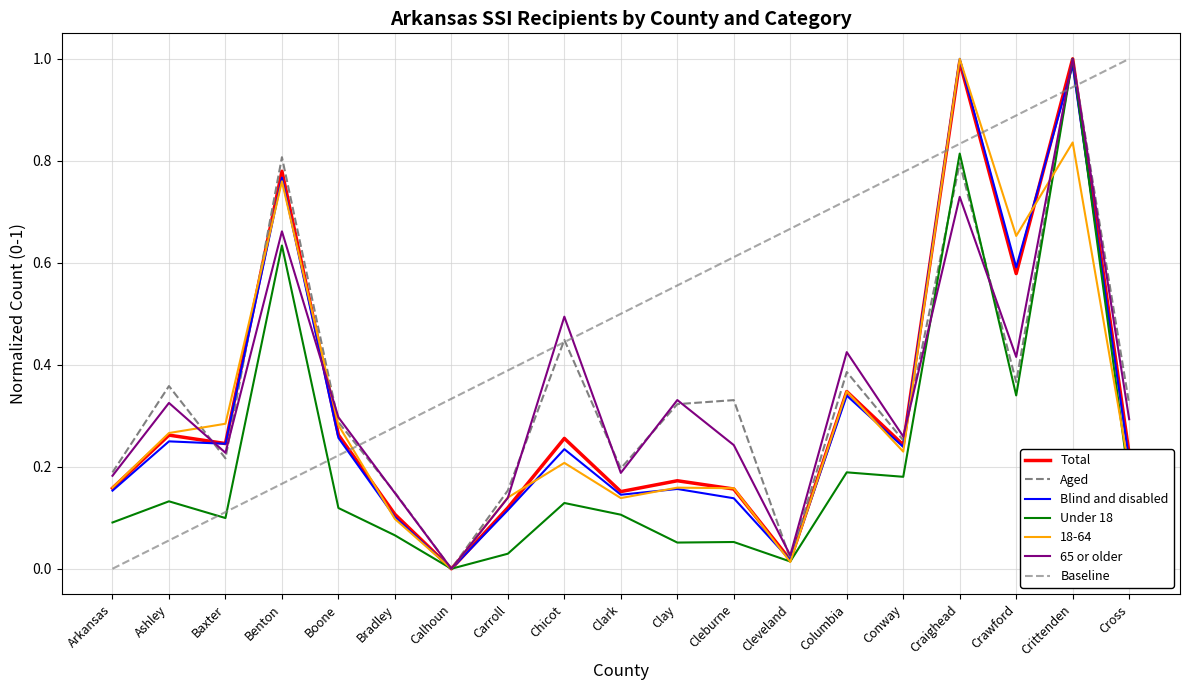

Reading left to right, list all the values displayed in this chart.

Total: Arkansas=0.2	Ashley=0.3	Baxter=0.2	Benton=0.8	Boone=0.3	Bradley=0.1	Calhoun=0.0	Carroll=0.1	Chicot=0.3	Clark=0.2	Clay=0.2	Cleburne=0.2	Cleveland=0.0	Columbia=0.3	Conway=0.2	Craighead=1.0	Crawford=0.6	Crittenden=1.0	Cross=0.2
Aged: Arkansas=0.2	Ashley=0.4	Baxter=0.2	Benton=0.8	Boone=0.3	Bradley=0.1	Calhoun=0.0	Carroll=0.2	Chicot=0.4	Clark=0.2	Clay=0.3	Cleburne=0.3	Cleveland=0.0	Columbia=0.4	Conway=0.3	Craighead=0.8	Crawford=0.4	Crittenden=1.0	Cross=0.3
Blind and disabled: Arkansas=0.2	Ashley=0.2	Baxter=0.2	Benton=0.8	Boone=0.3	Bradley=0.1	Calhoun=0.0	Carroll=0.1	Chicot=0.2	Clark=0.1	Clay=0.2	Cleburne=0.1	Cleveland=0.0	Columbia=0.3	Conway=0.2	Craighead=1.0	Crawford=0.6	Crittenden=1.0	Cross=0.2
Under 18: Arkansas=0.1	Ashley=0.1	Baxter=0.1	Benton=0.6	Boone=0.1	Bradley=0.1	Calhoun=0.0	Carroll=0.0	Chicot=0.1	Clark=0.1	Clay=0.1	Cleburne=0.1	Cleveland=0.0	Columbia=0.2	Conway=0.2	Craighead=0.8	Crawford=0.3	Crittenden=1.0	Cross=0.2
18-64: Arkansas=0.2	Ashley=0.3	Baxter=0.3	Benton=0.8	Boone=0.3	Bradley=0.1	Calhoun=0.0	Carroll=0.1	Chicot=0.2	Clark=0.1	Clay=0.2	Cleburne=0.2	Cleveland=0.0	Columbia=0.3	Conway=0.2	Craighead=1.0	Crawford=0.7	Crittenden=0.8	Cross=0.2
65 or older: Arkansas=0.2	Ashley=0.3	Baxter=0.2	Benton=0.7	Boone=0.3	Bradley=0.1	Calhoun=0.0	Carroll=0.1	Chicot=0.5	Clark=0.2	Clay=0.3	Cleburne=0.2	Cleveland=0.0	Columbia=0.4	Conway=0.3	Craighead=0.7	Crawford=0.4	Crittenden=1.0	Cross=0.3